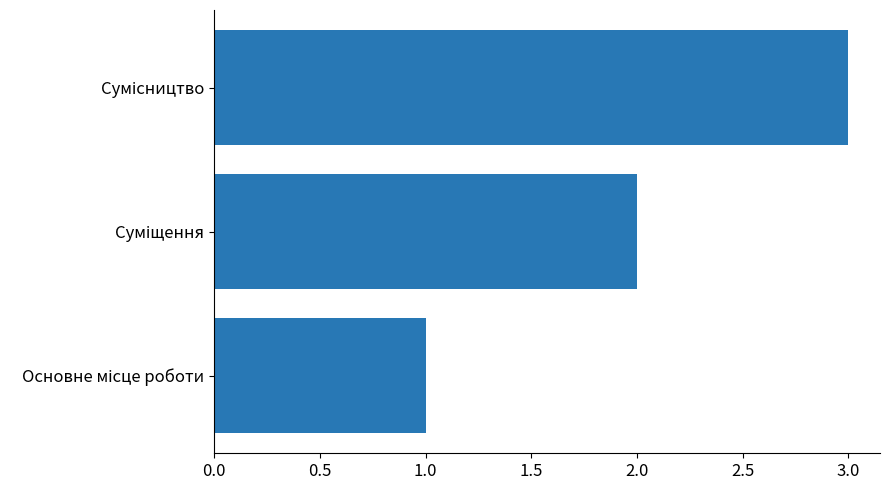

What is the sum of all values?

6